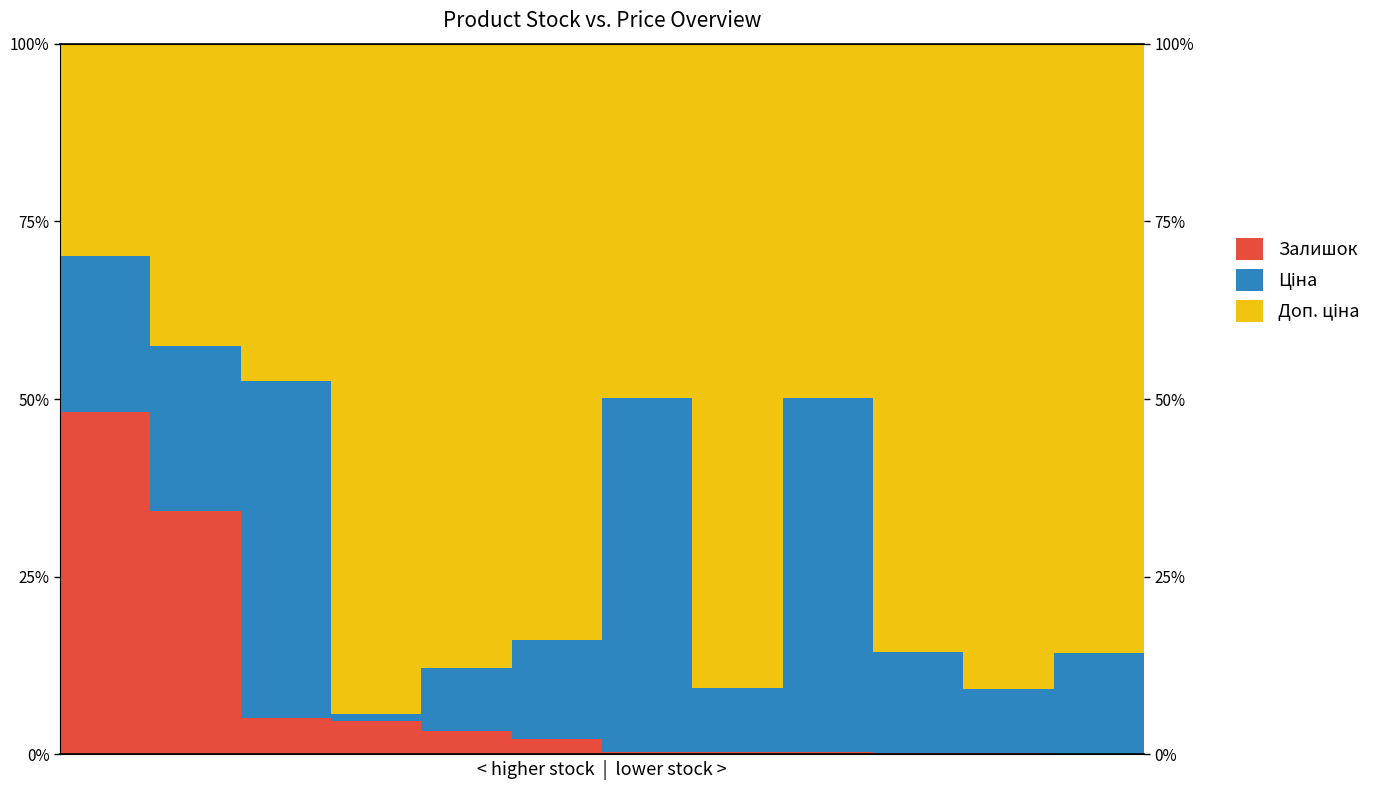

List the labels in order of Залишок value, smallest first.

11, 10, 9, 8, 7, 6, 5, 4, 3, 2, 1, 0